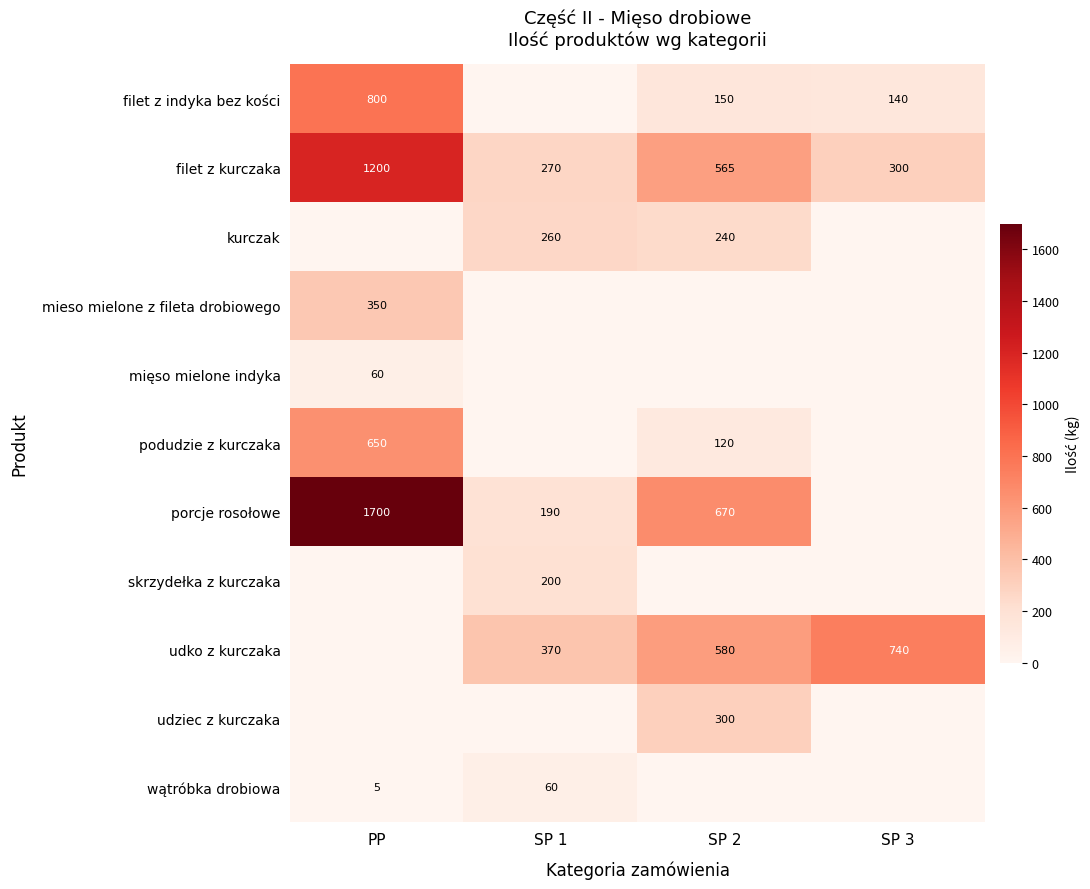

At which label does filet z kurczaka first exceed 565?

PP